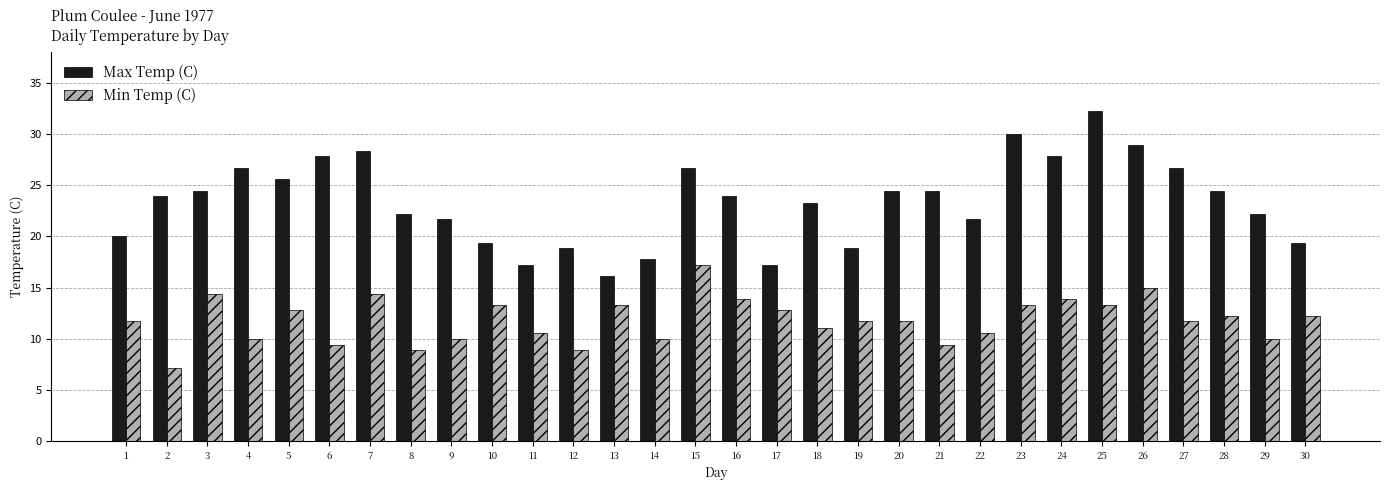

What is the maximum value shown in the chart?

32.2